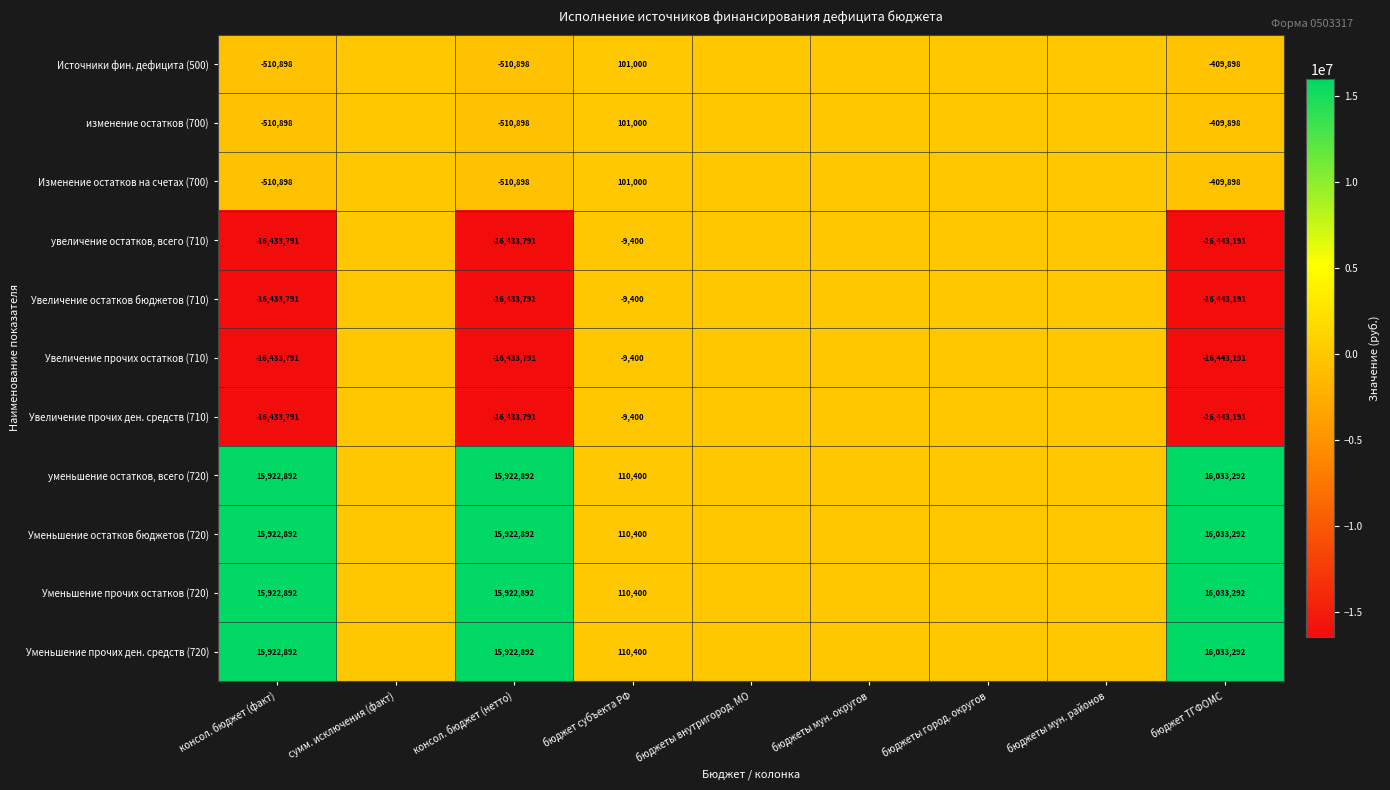

What is the difference between the highest and lowest values at консол. бюджет (нетто)?

32356683